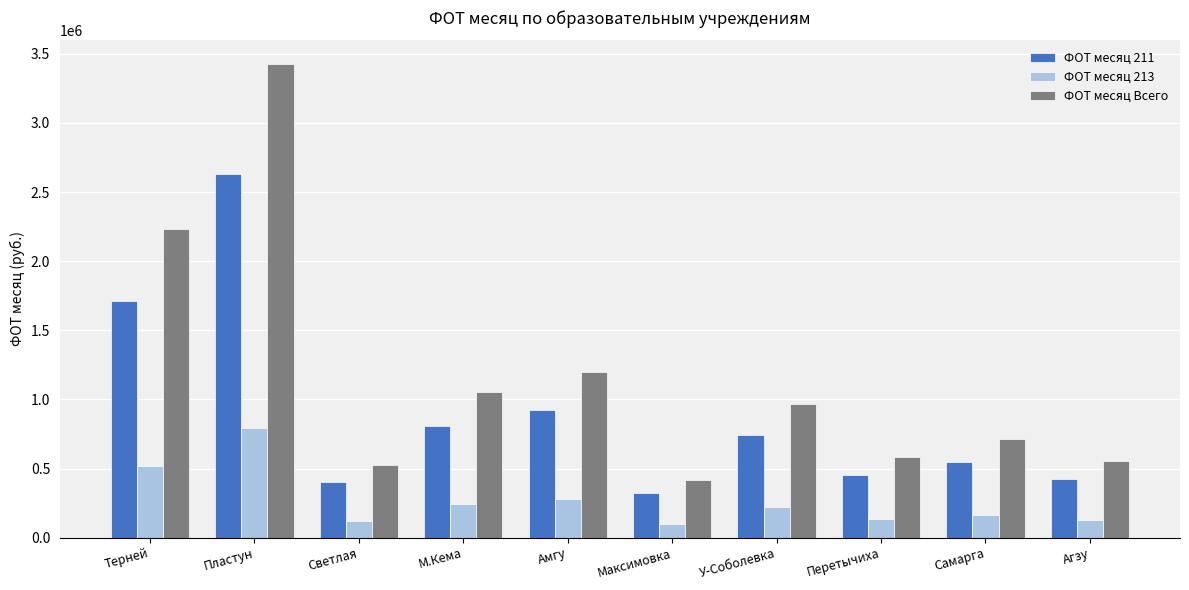

How many bars are there in each group?

3